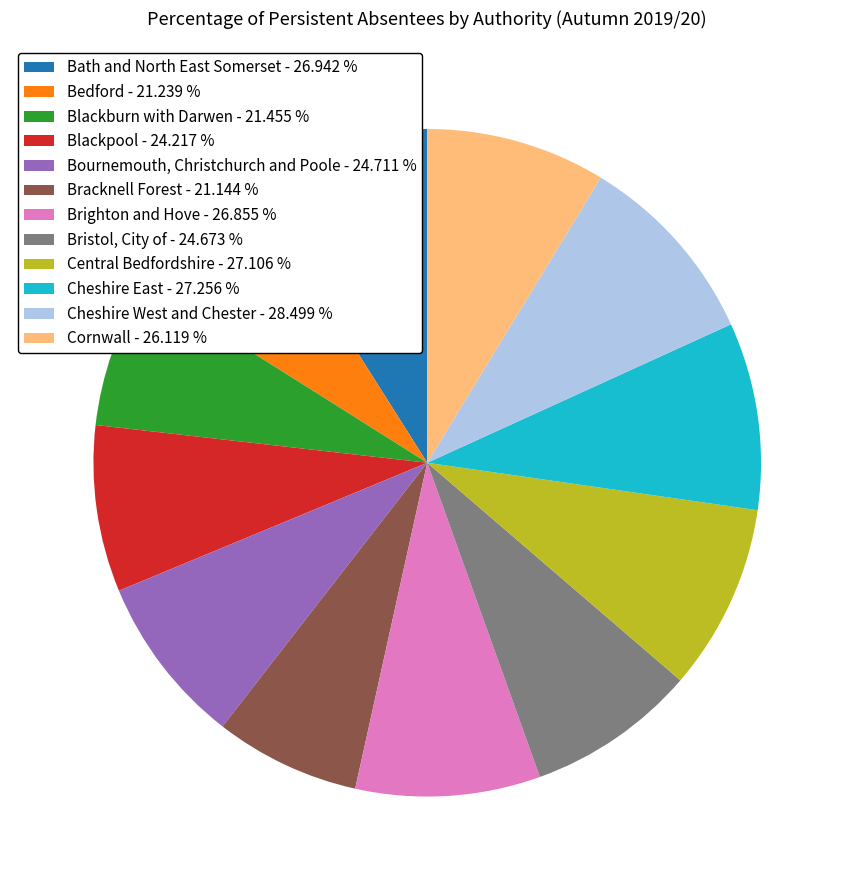

Does Cheshire West and Chester account for over 50% of the chart?

No